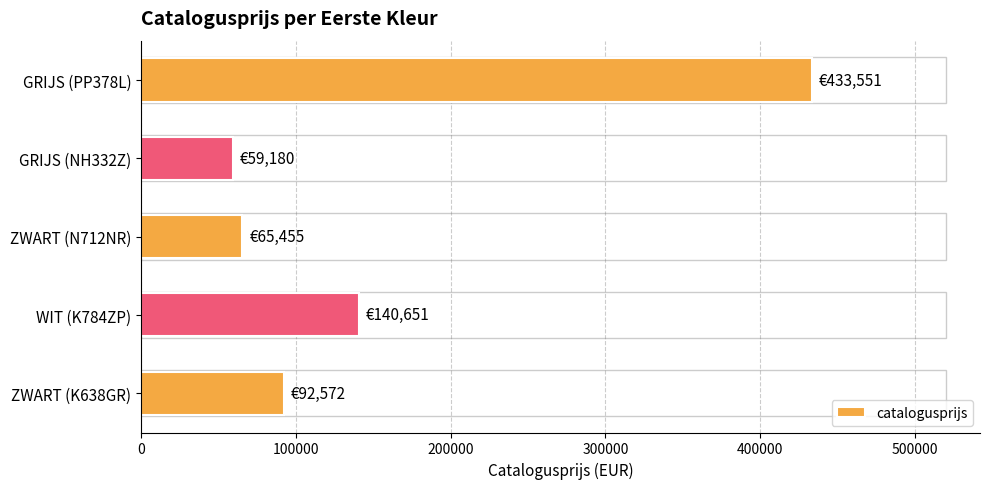

Where is the data nearest to the value 246365?

WIT (K784ZP)